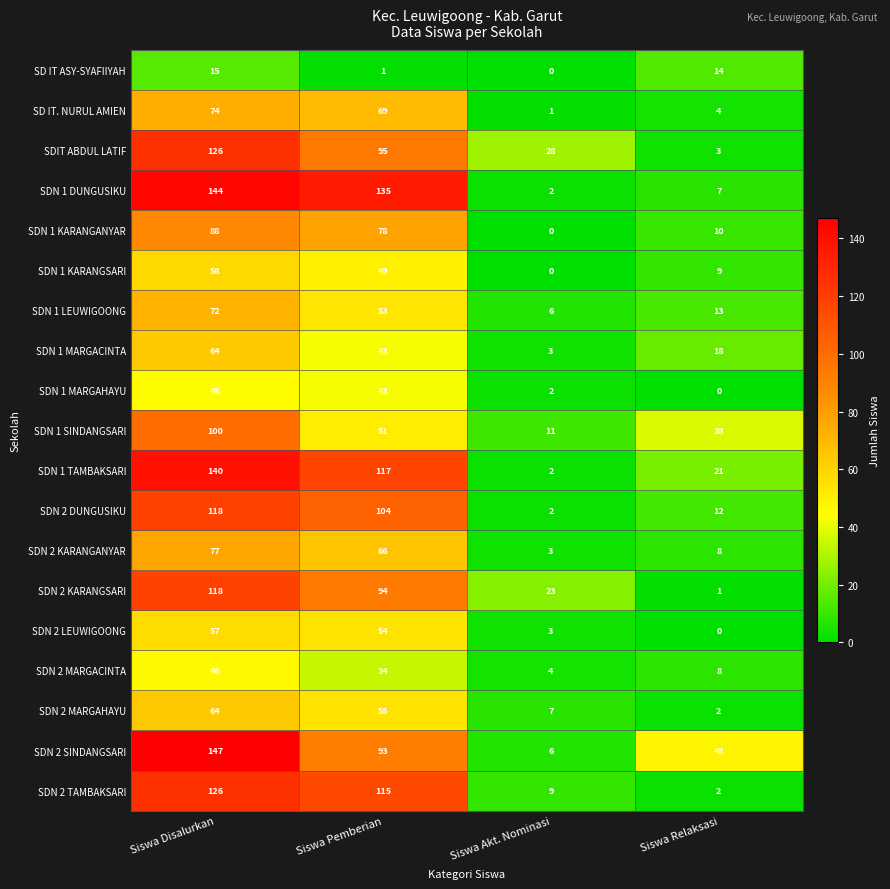

At which label does SDN 2 KARANGANYAR reach its peak?

Siswa Disalurkan